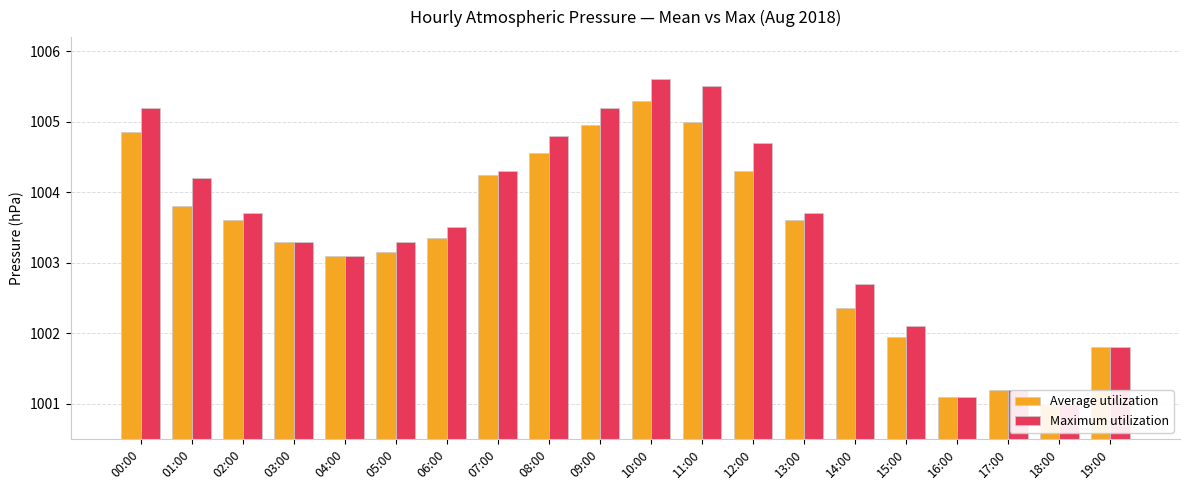

The Maximum utilization series shows 1005.5 at 11:00. True or false?

True